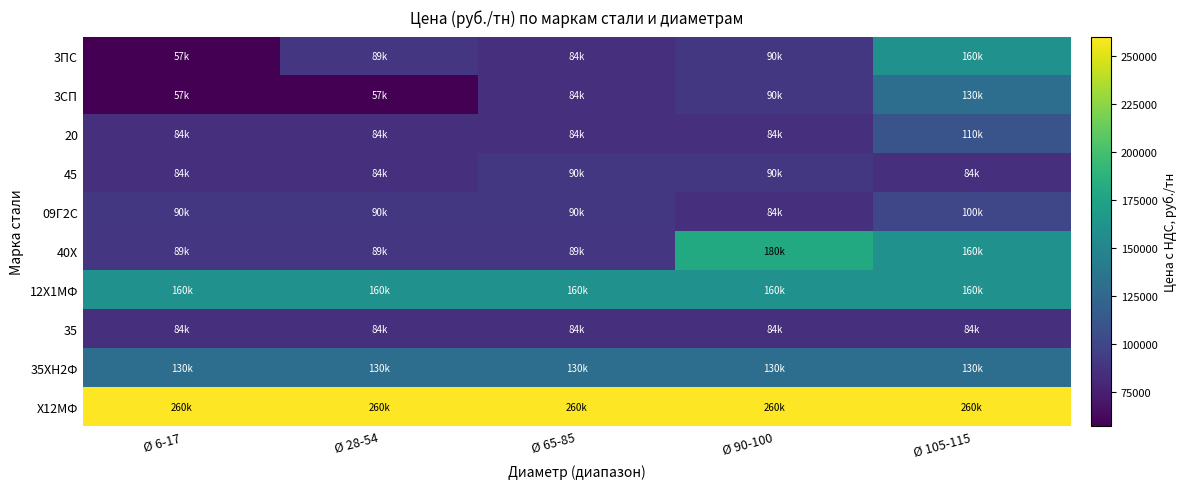

At how many categories does at least one series exceed 231624?

5